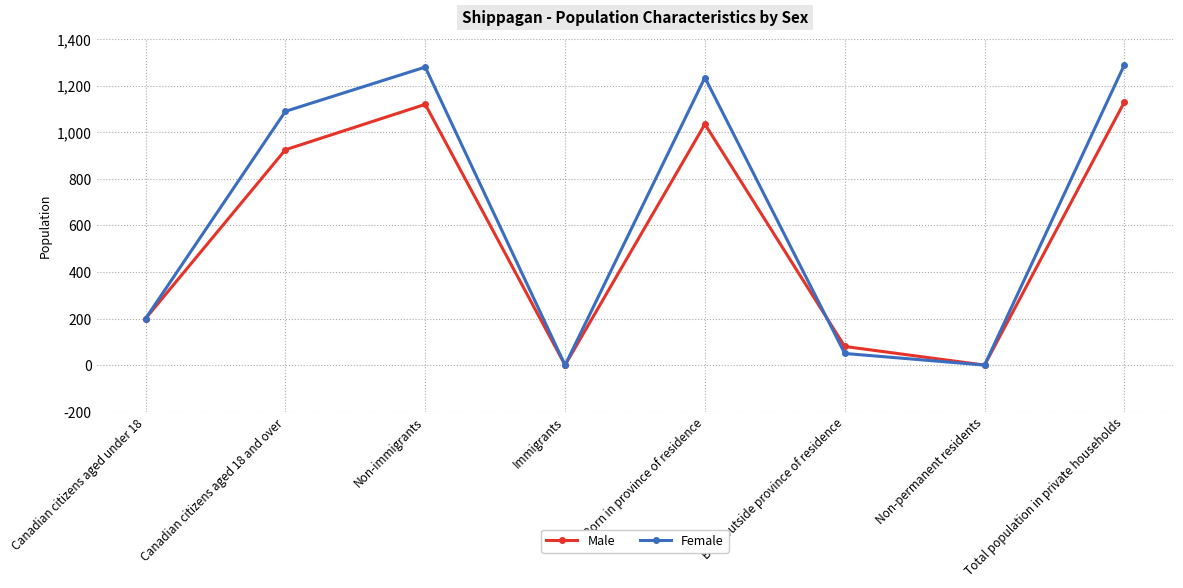

What is the sum of all Male values?

4490